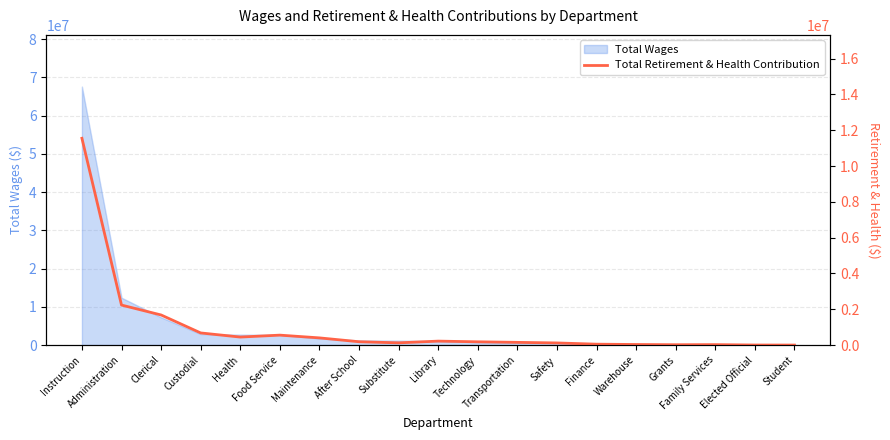

How many points are higher than both their immediate neighbors (excluding endpoints)?

3